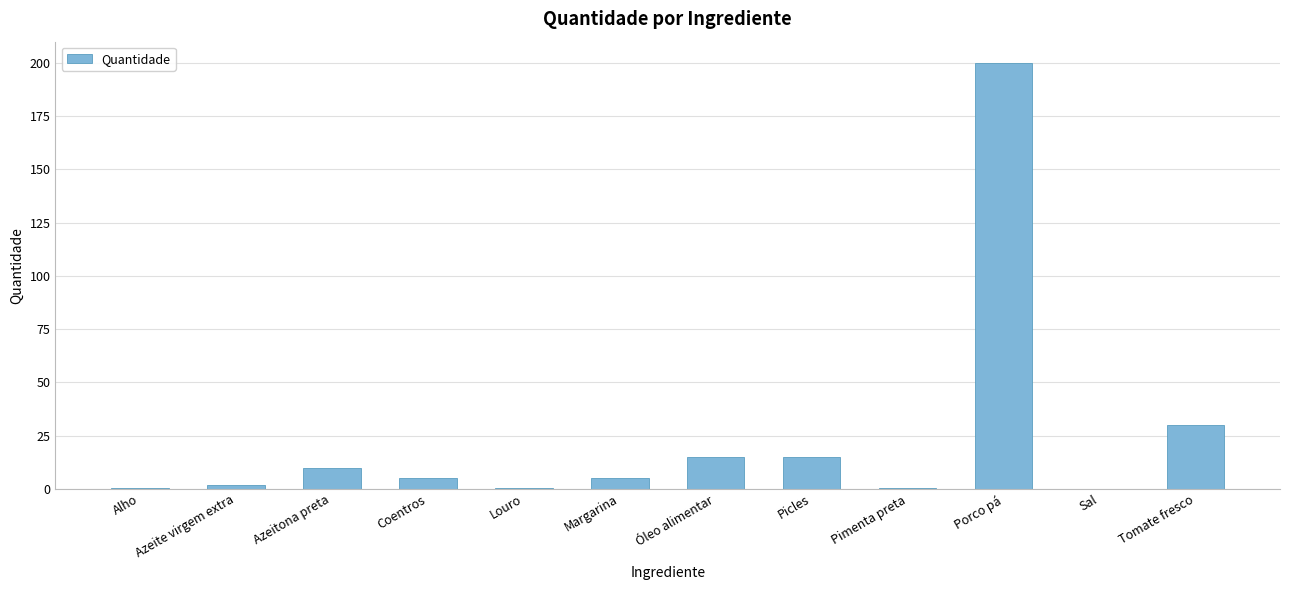

Which label corresponds to the largest value in the chart?

Porco pá